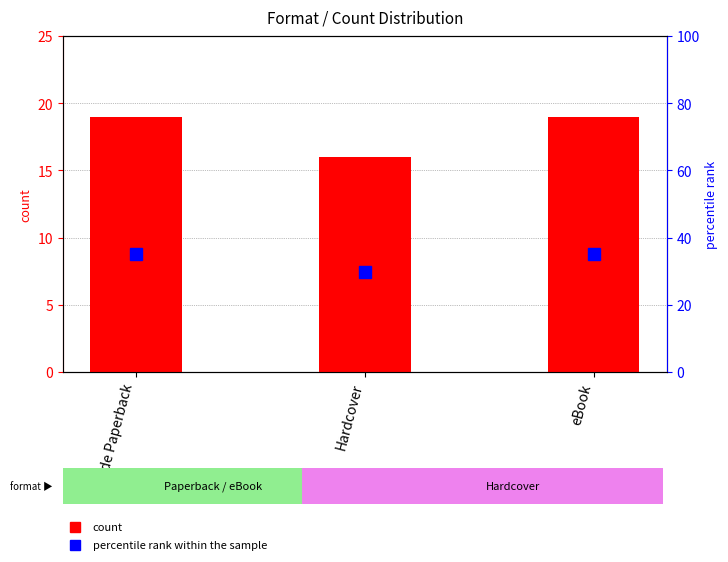

What is the difference between the maximum and minimum values in the count series?

3.0